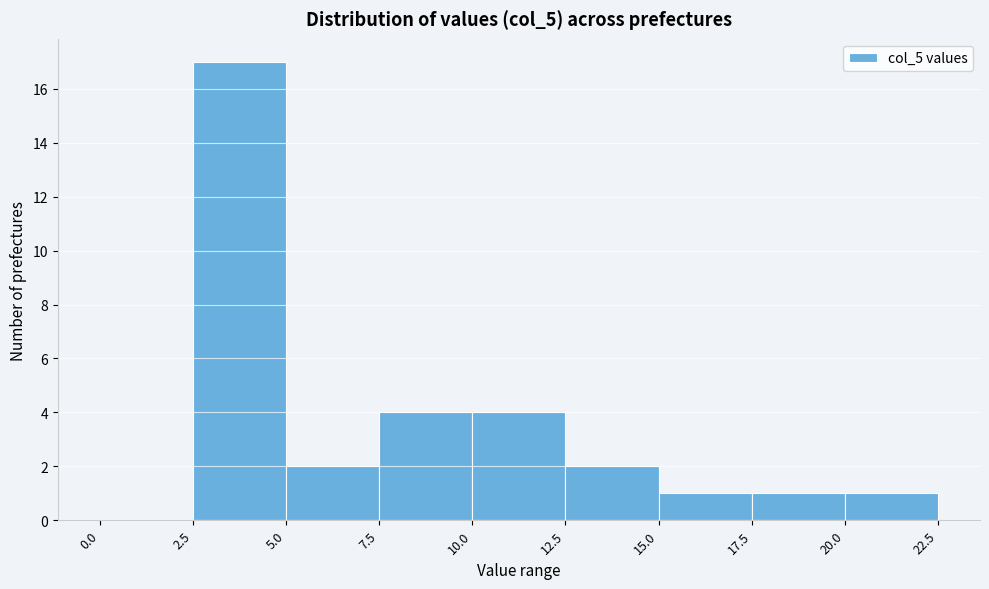

How tall is the bar that spans 10.0 to 12.5 on the x-axis? The values are not printed on the chart, so give them approximately, as read against the axis.

4